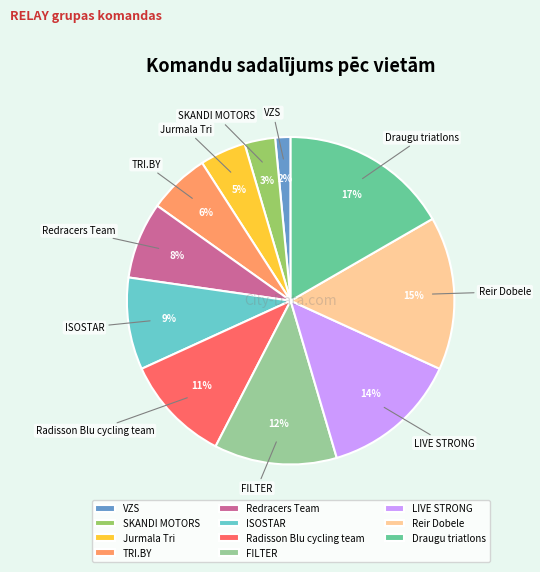

Is there a majority slice in this chart?

No